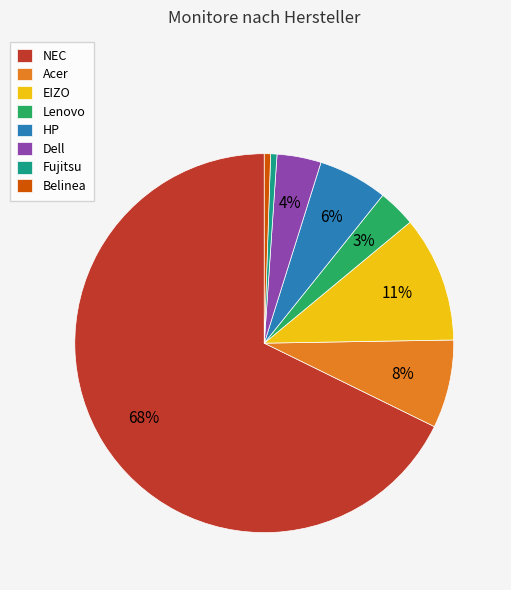

Does NEC account for over 50% of the chart?

Yes